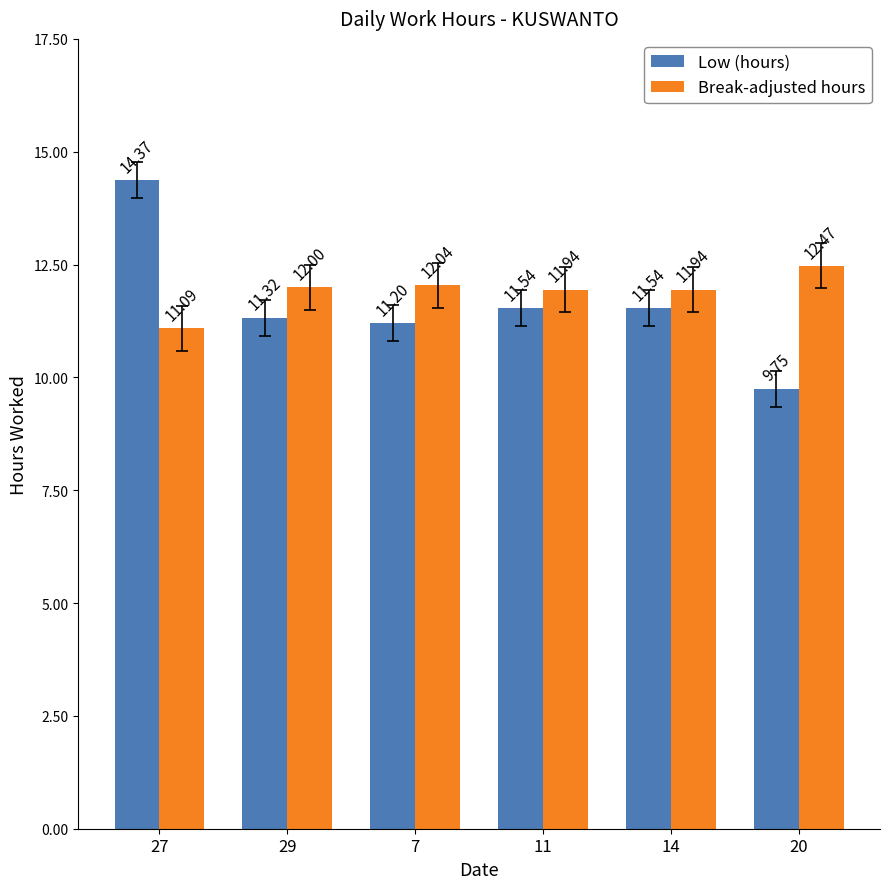

What is the sum of all Break-adjusted hours values?

71.5